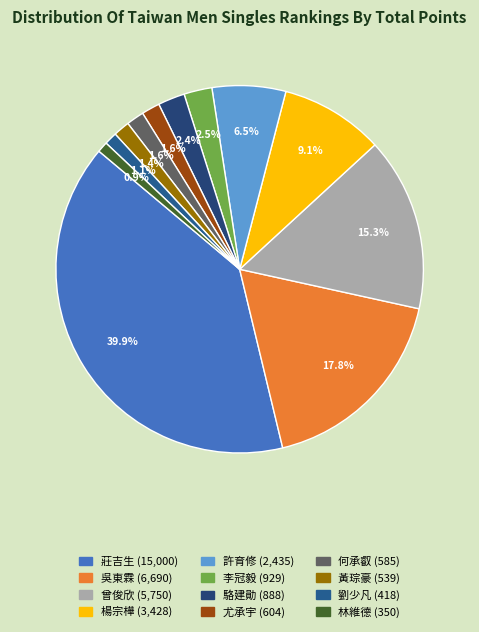

What is the change in value from 尤承宇 to 何承叡?

-19